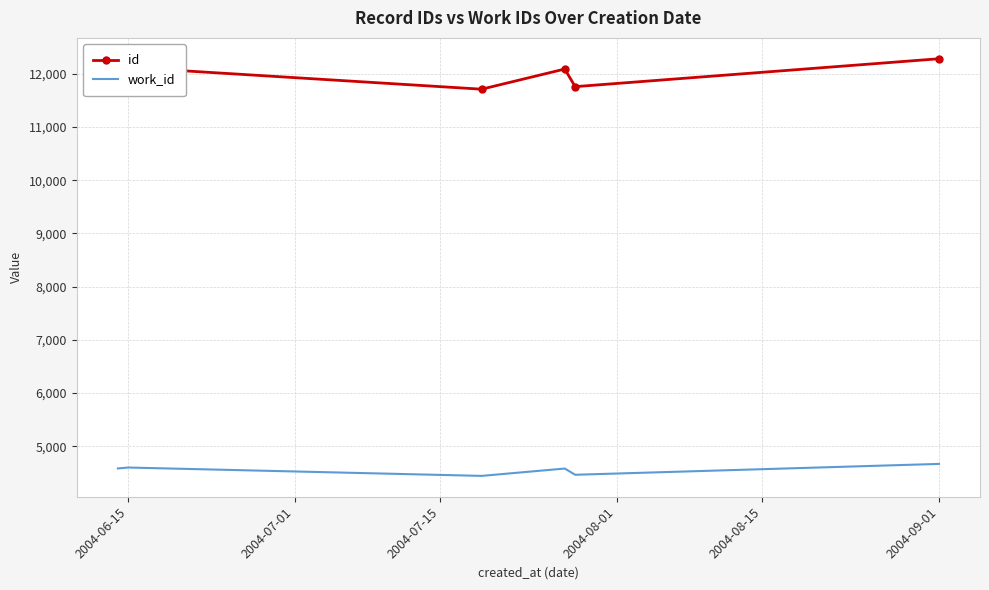

True or false: work_id and id intersect in this chart.

False